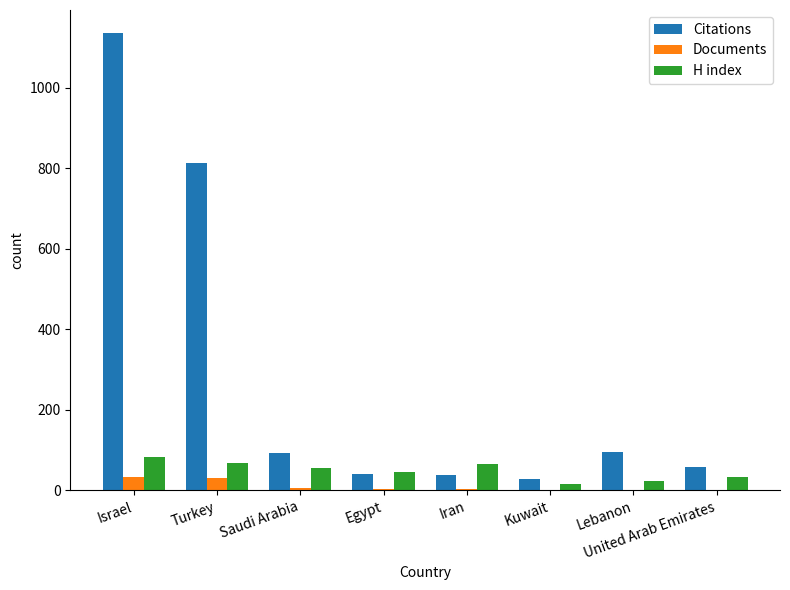

Read the Citations value at Israel, to the nearest 100.

1100